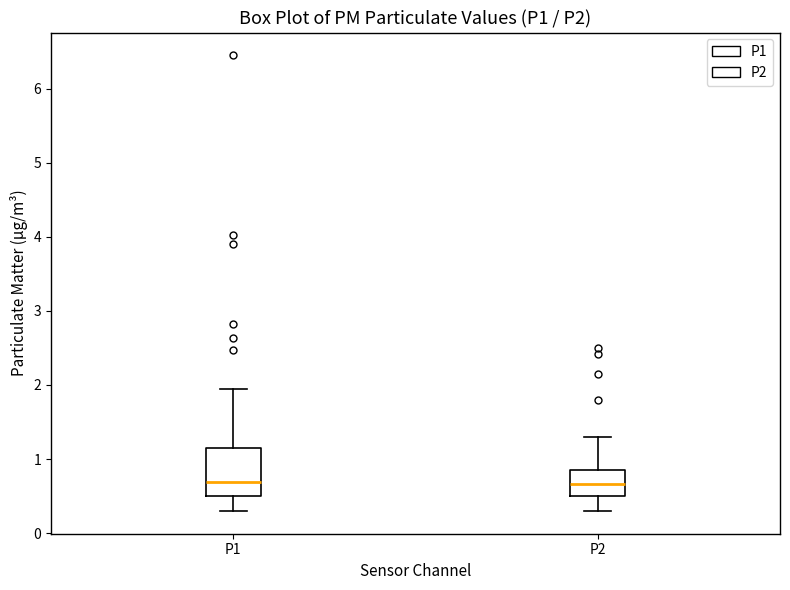

Reading left to right, transcribe this box plot: for each box, give where its median line is, the range the box spans, and where its two whiskers end, as read against the y-axis. The values are not printed on the chart, so give them approximately, as read against the axis.

P1: median 0.7, box 0.5 to 1.2, whiskers 0.3 to 2.0
P2: median 0.7, box 0.5 to 0.8, whiskers 0.3 to 1.3